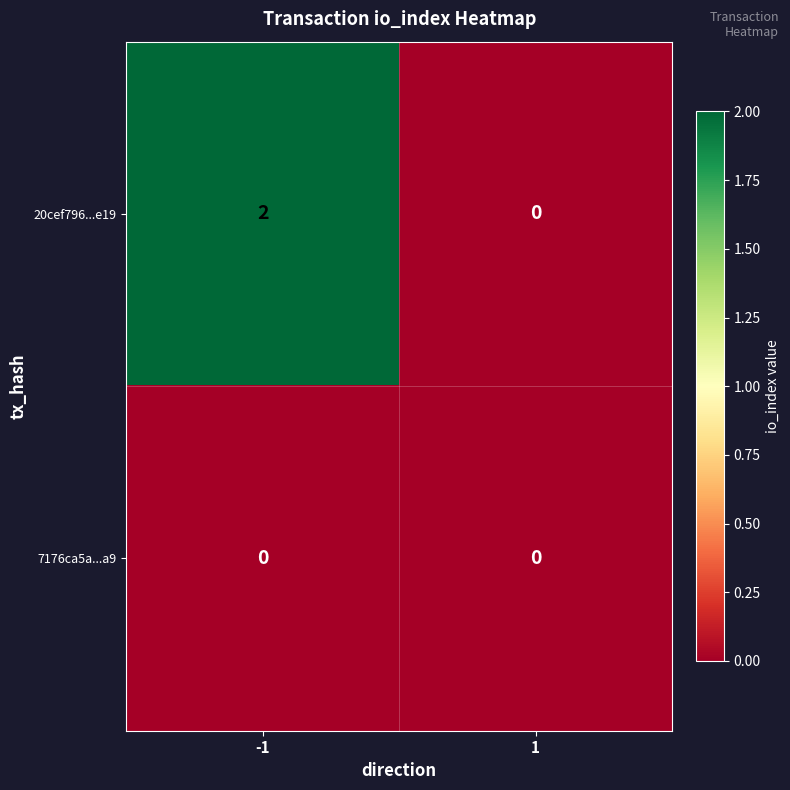

The value of 20cef796...e19 at -1 is 2. True or false?

True